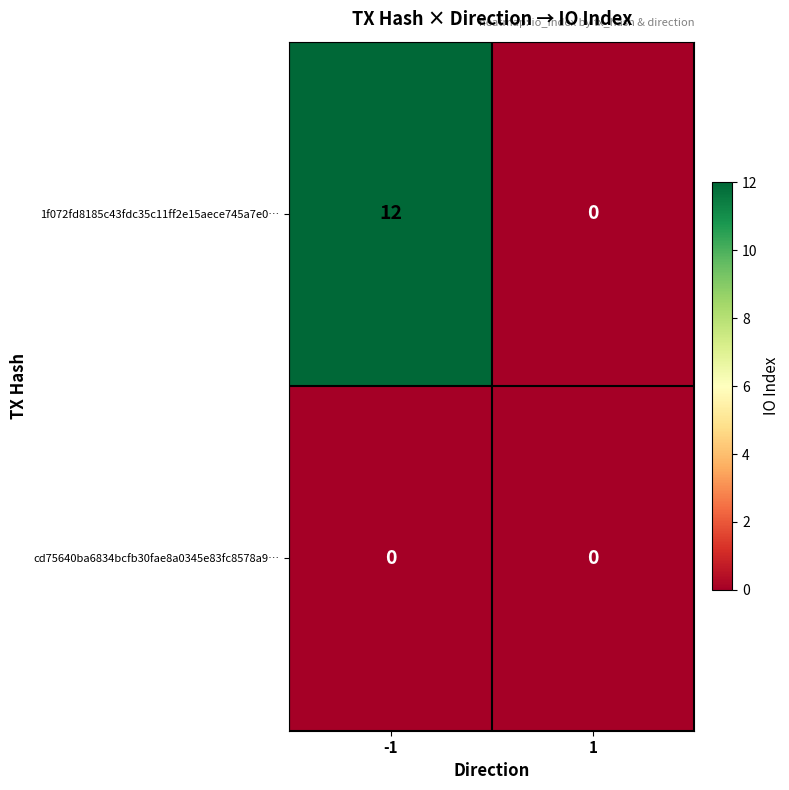

Reading left to right, what are all the values shown in this chart?

1f072fd8185c43fdc35c11ff2e15aece745a7e0…: -1=12	1=0
cd75640ba6834bcfb30fae8a0345e83fc8578a9…: -1=0	1=0